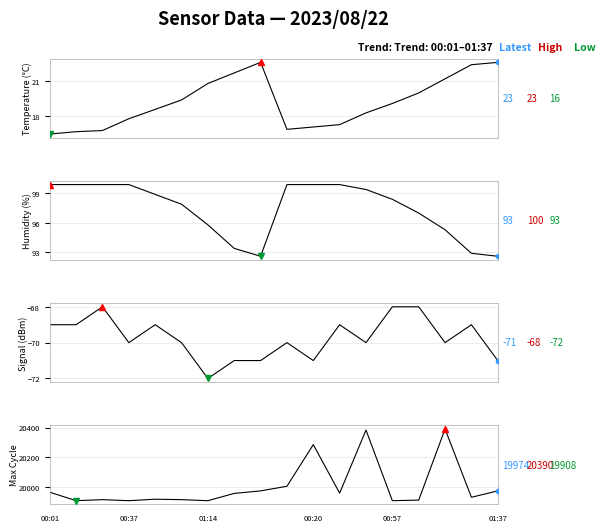

The Max Cycle series shows 19908.0 at 00:37. True or false?

True